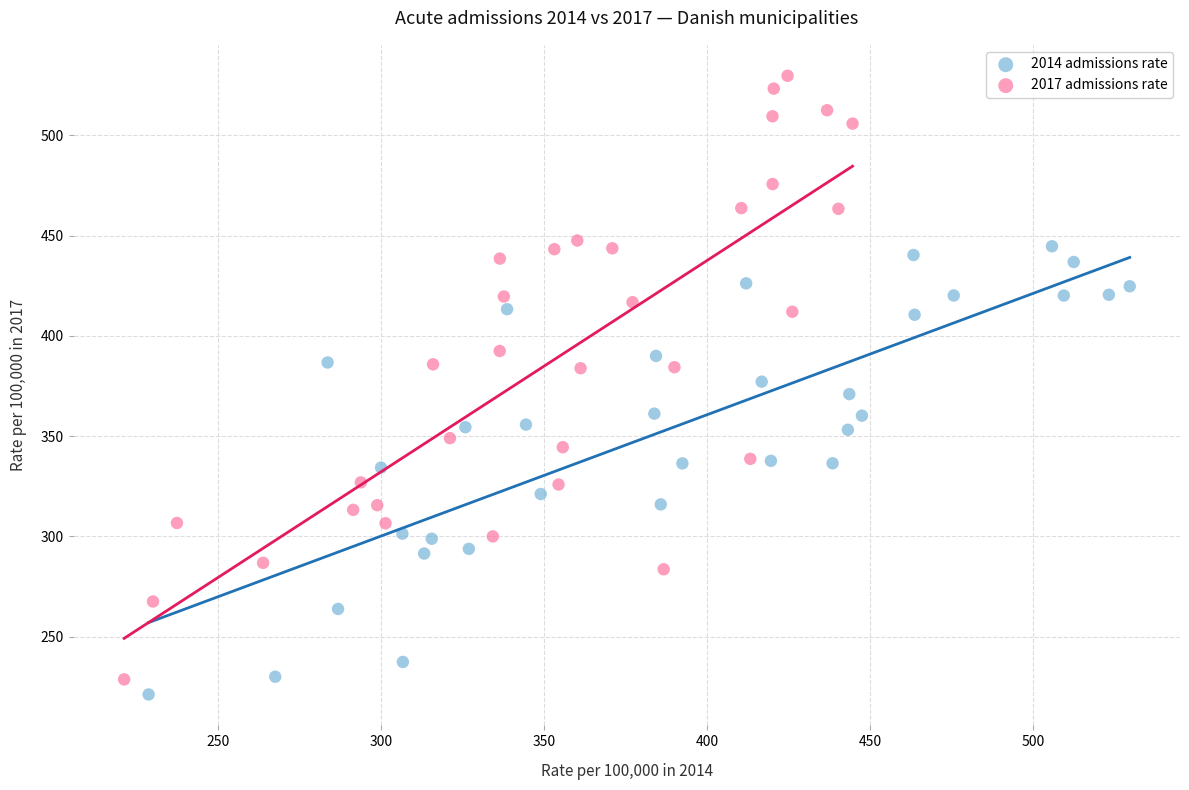

Which series has the widest spread of Y values?

2017 admissions rate